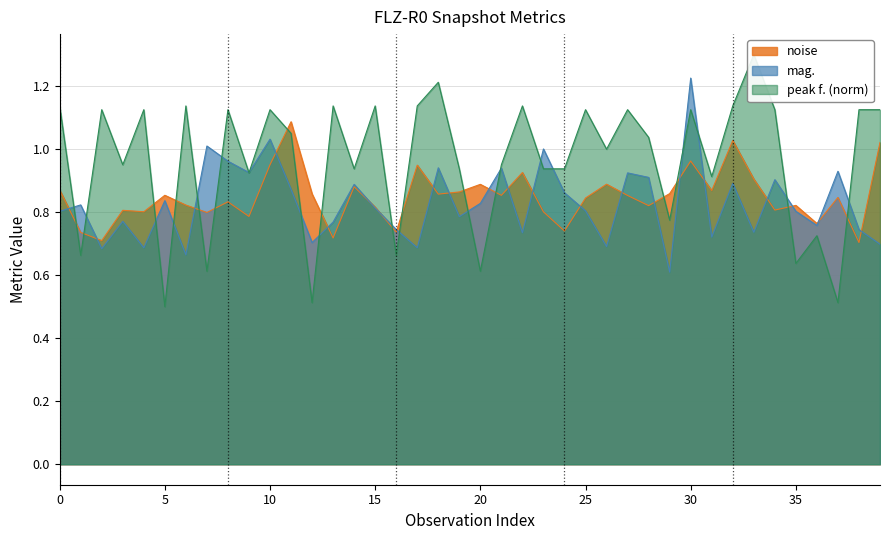

Which series changed the most between 18 and 20?

mag.